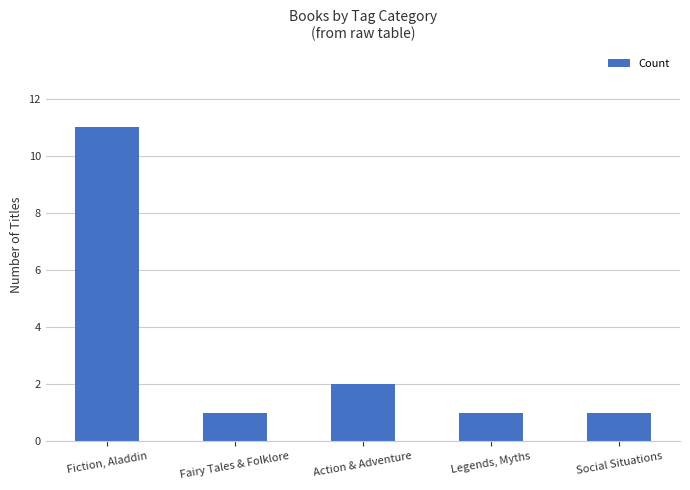

Reading right to left, what are all the values shown in this chart?

Social Situations=1	Legends, Myths=1	Action & Adventure=2	Fairy Tales & Folklore=1	Fiction, Aladdin=11